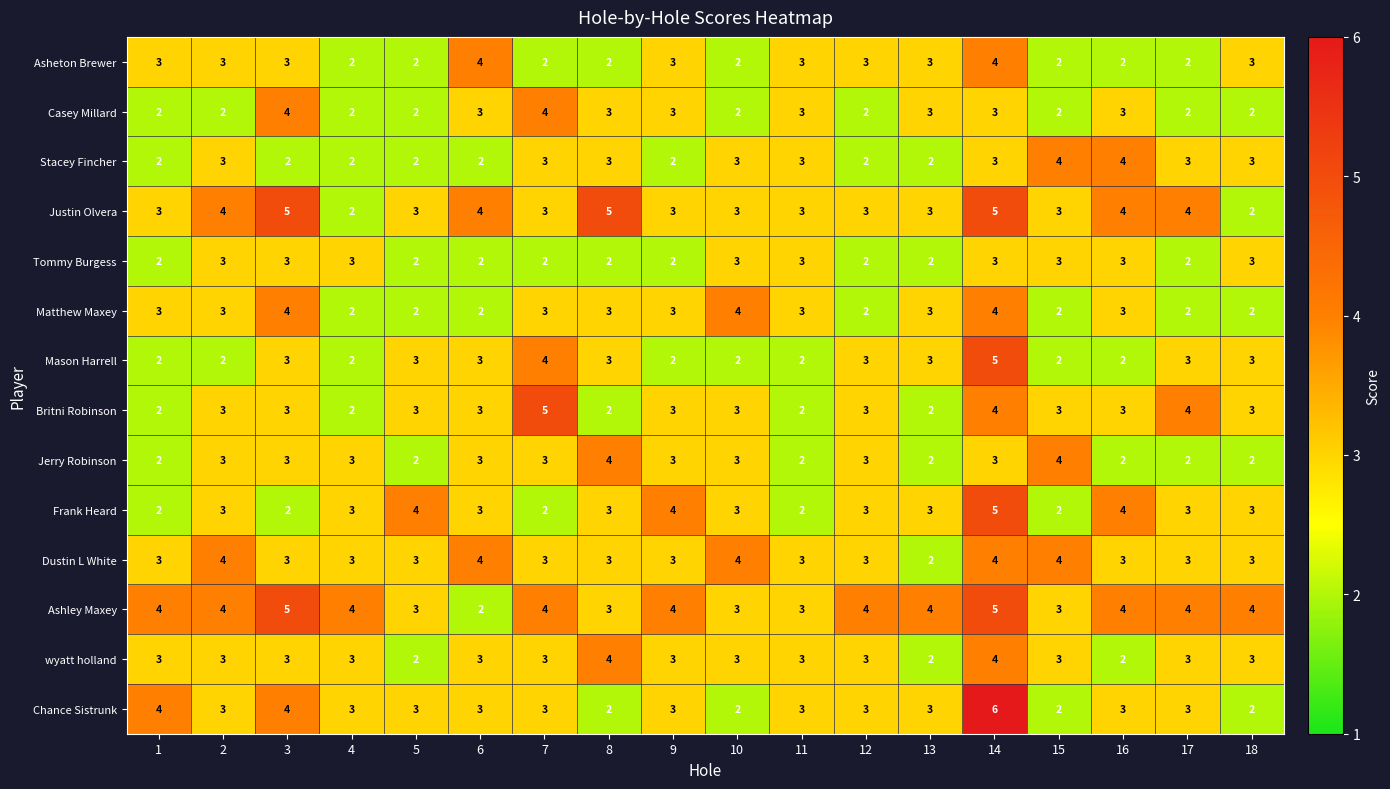

At how many categories does at least one series exceed 2?

18